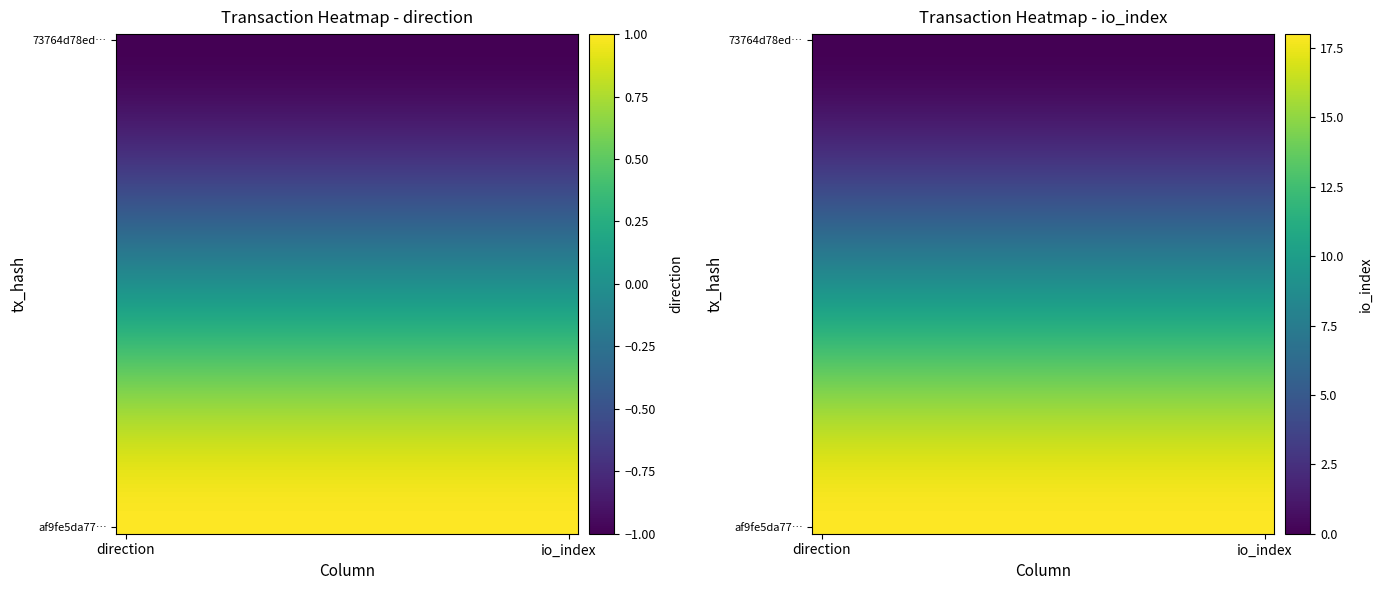

At how many categories does at least one series exceed 12?

25